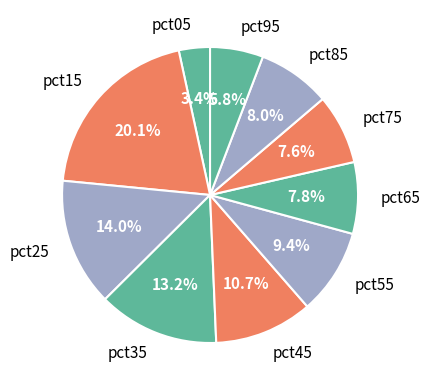

Between pct55 and pct75, which is larger?

pct55